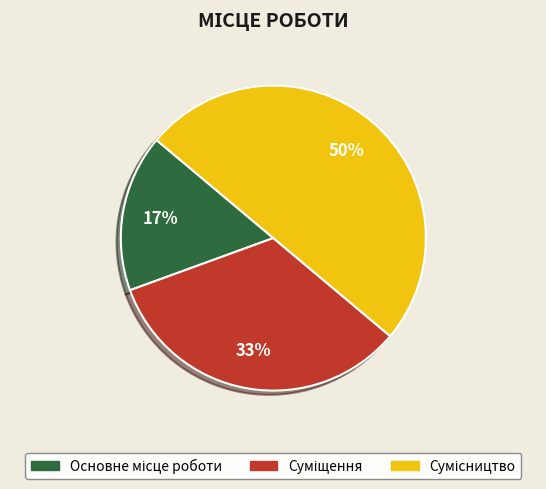

To the nearest percent, what is the average slice percentage?

33%